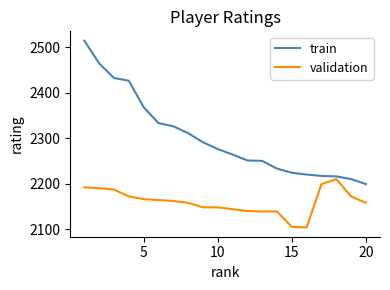

What is the highest value of the train series?

2514